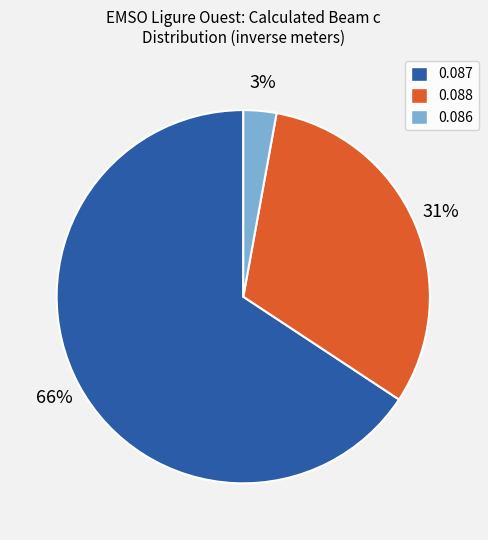

To the nearest percent, what is the average slice percentage?

33%